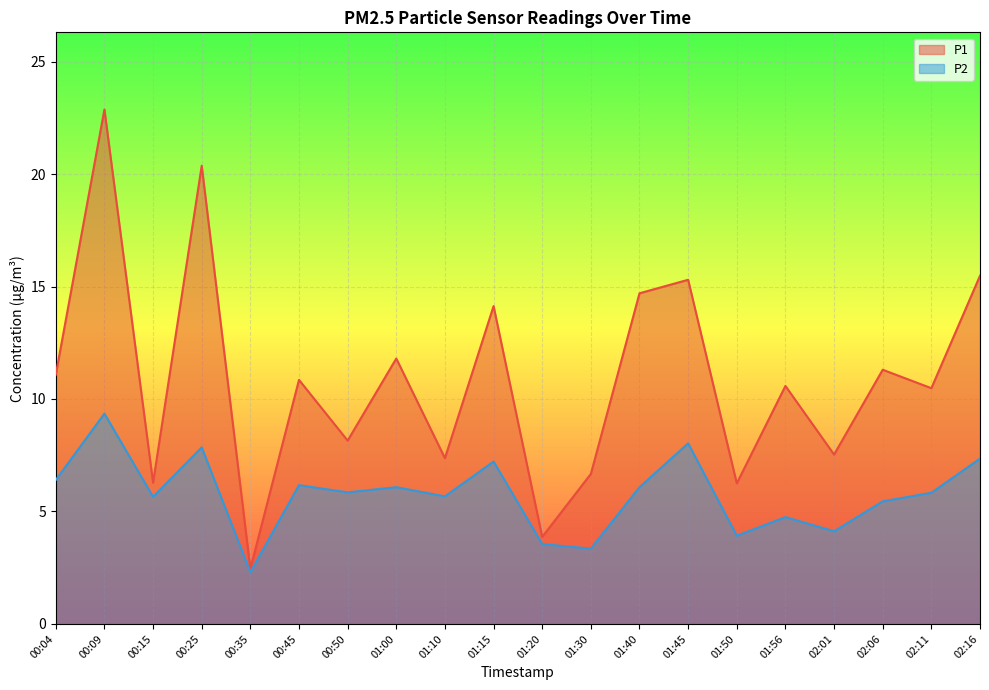

Reading left to right, transcribe all the data shown in this chart.

P1: 11.1	22.9	6.3	20.4	2.5	10.8	8.2	11.8	7.4	14.1	3.9	6.7	14.7	15.3	6.2	10.6	7.5	11.3	10.5	15.5
P2: 6.4	9.3	5.7	7.8	2.3	6.2	5.8	6.1	5.7	7.2	3.5	3.4	6.1	8.0	3.9	4.8	4.1	5.5	5.8	7.3